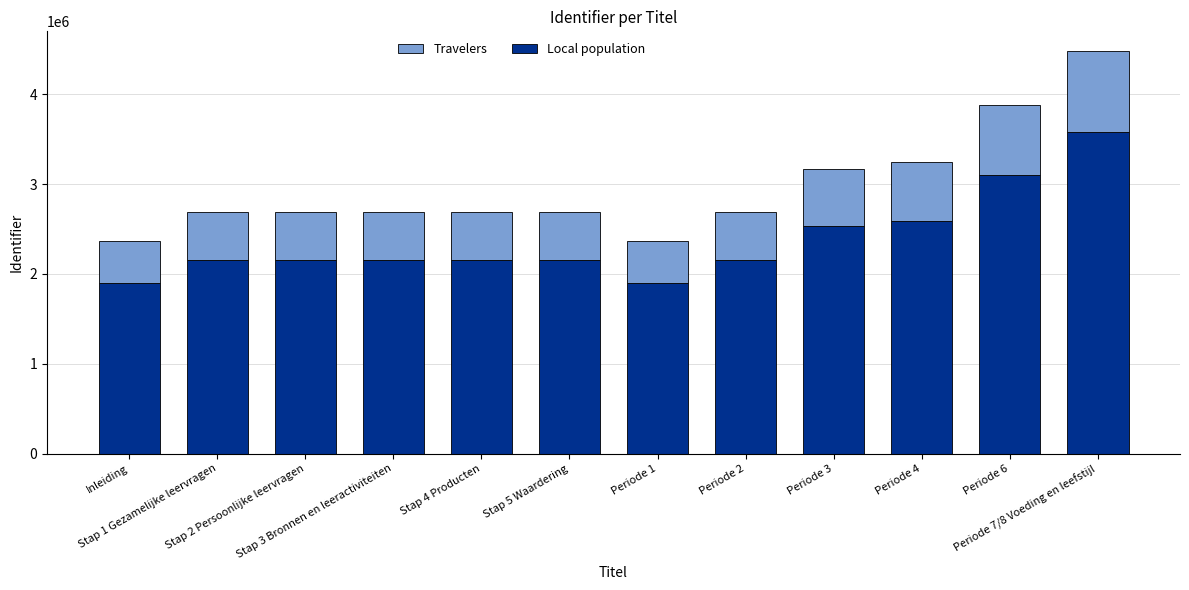

What is the sum of the Local population values at Periode 7/8 Voeding en leefstijl and Periode 6?

6685424